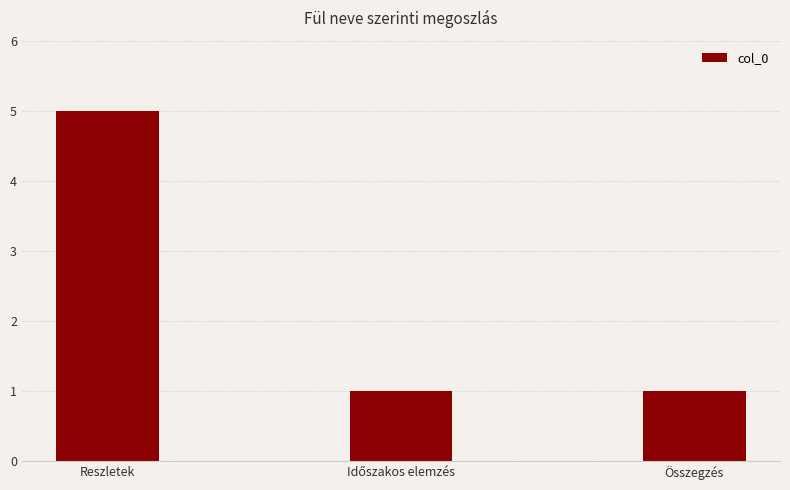

Is it true that the value at Reszletek is 5?

True